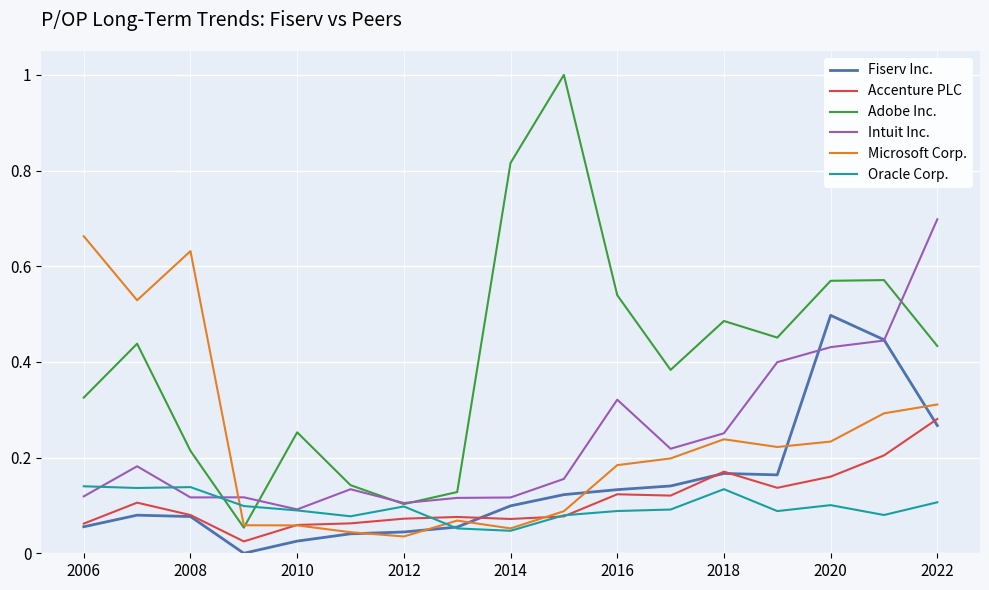

True or false: Adobe Inc. and Accenture PLC intersect in this chart.

False